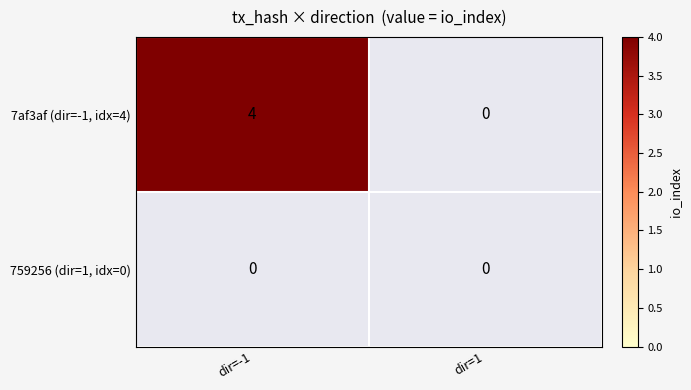

Reading left to right, transcribe all the data shown in this chart.

7af3af0f5d490f6b953f5a39049ede38a03b516: -1=4	1=0
759256e07e478eb9cd0fda3b8e7ed5a398c1ec1: -1=0	1=0